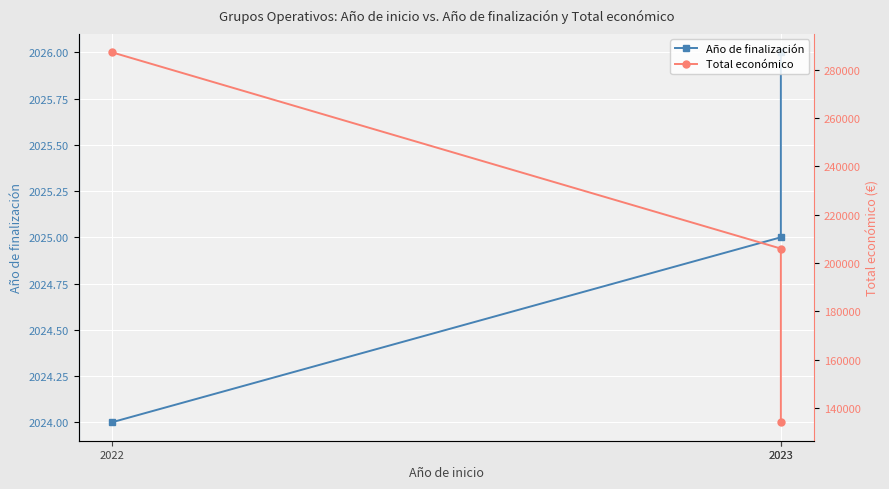

Which series has the widest spread of values?

Total económico